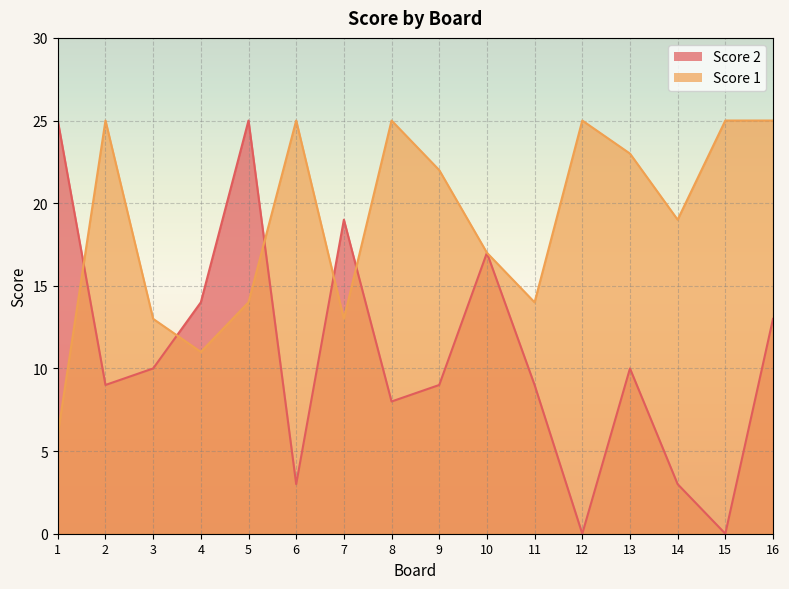

What is the maximum value shown in the chart?

25